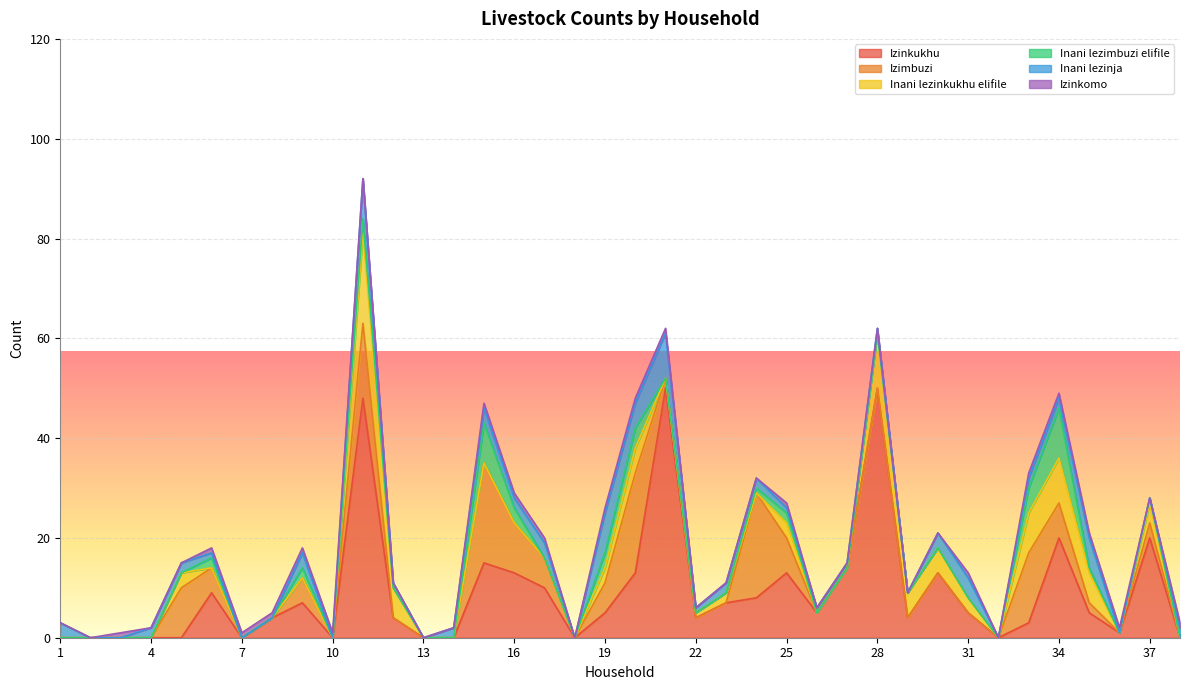

Which series has the largest total across all categories?

Izinkukhu